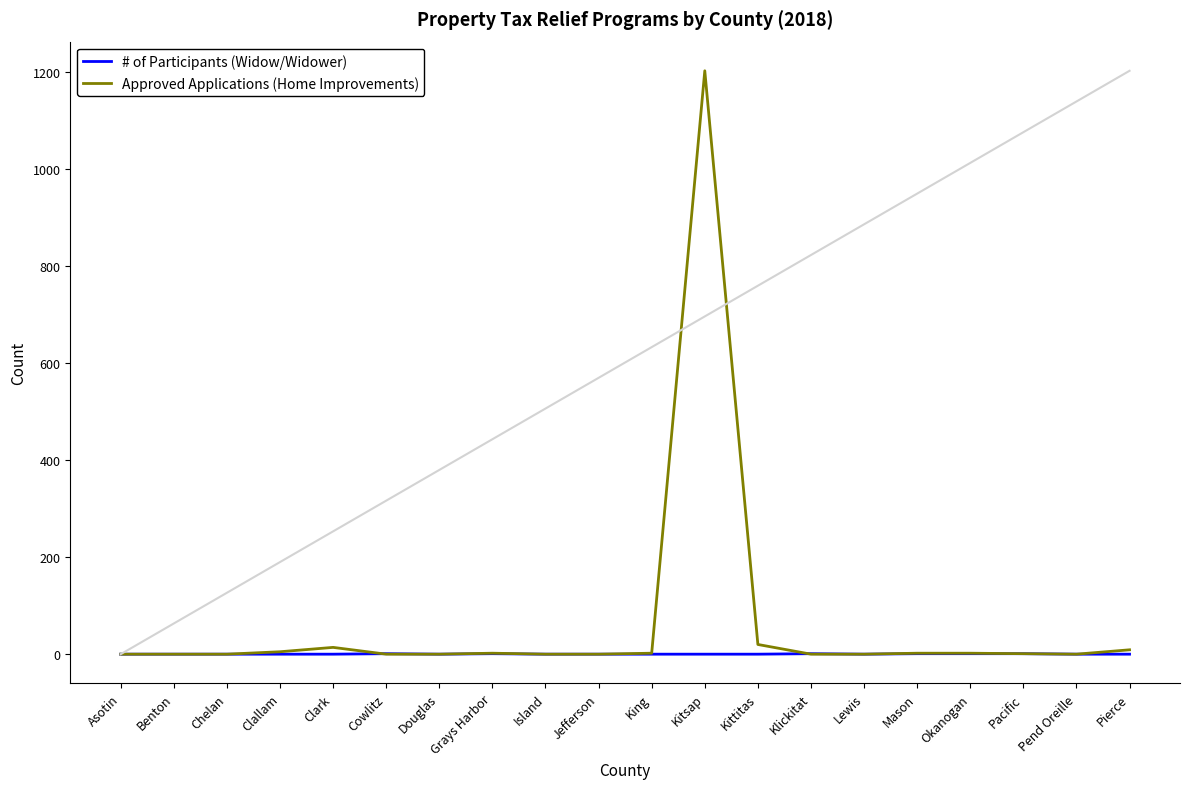

Does the chart display data point markers on the line(s)?

No